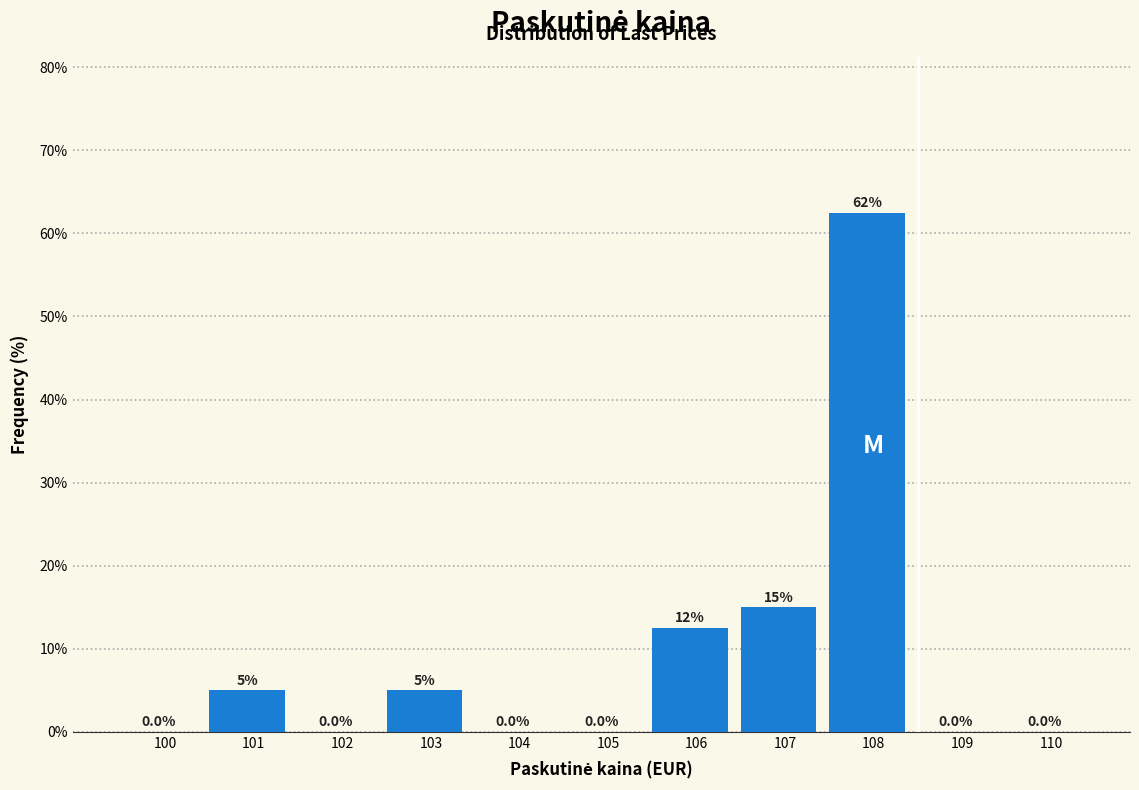

Reading left to right, what are all the values shown in this chart?

100=0.0	101=5.0	102=0.0	103=5.0	104=0.0	105=0.0	106=12.5	107=15.0	108=62.5	109=0.0	110=0.0